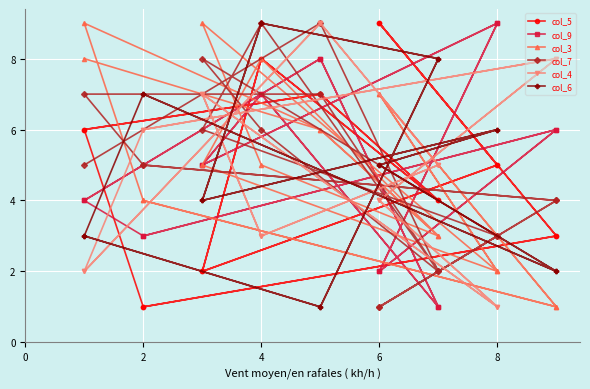

Where does the col_3 series first go above 5?

6